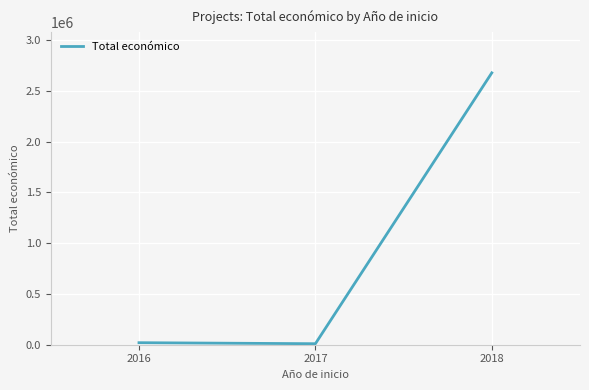

What is the difference between the maximum and minimum values?

2667709.5